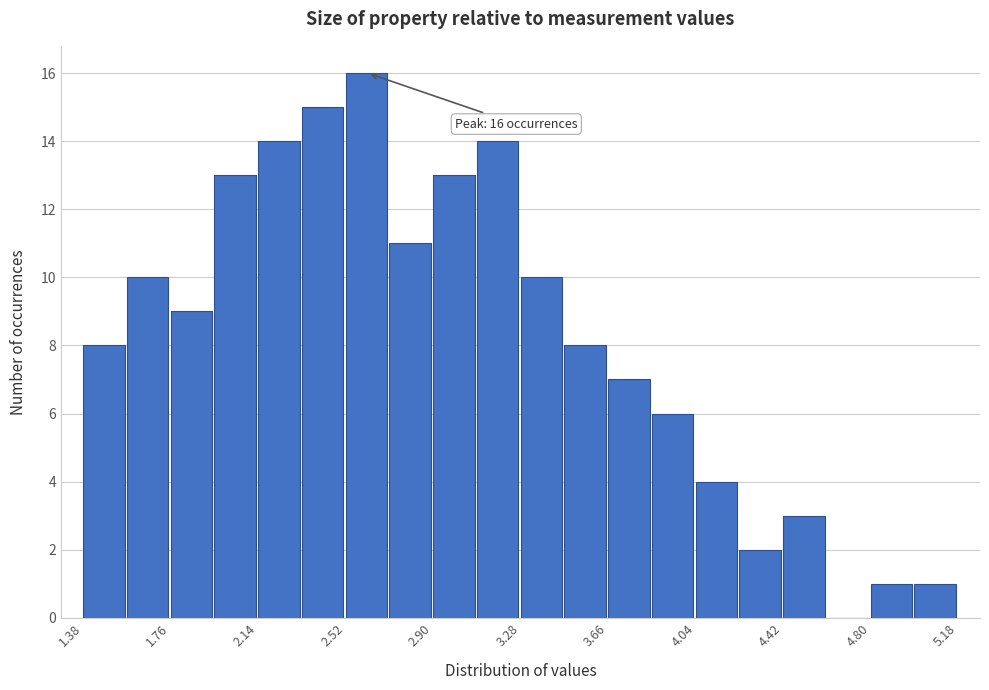

Read against the x-axis, roughly where is the centre of the tallest bar?

2.60